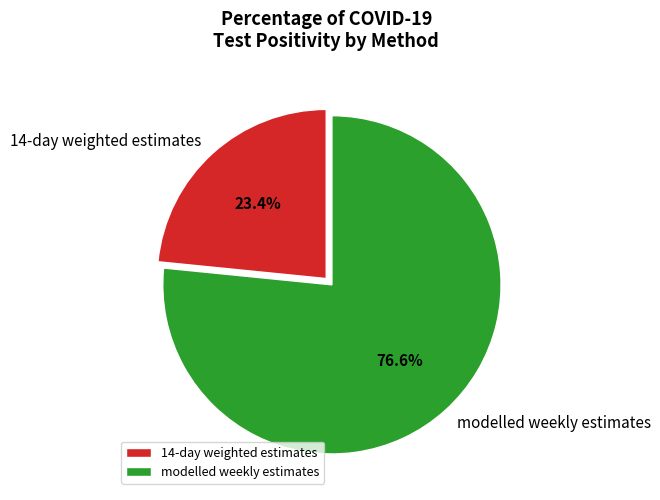

How many slices are in this pie chart?

2